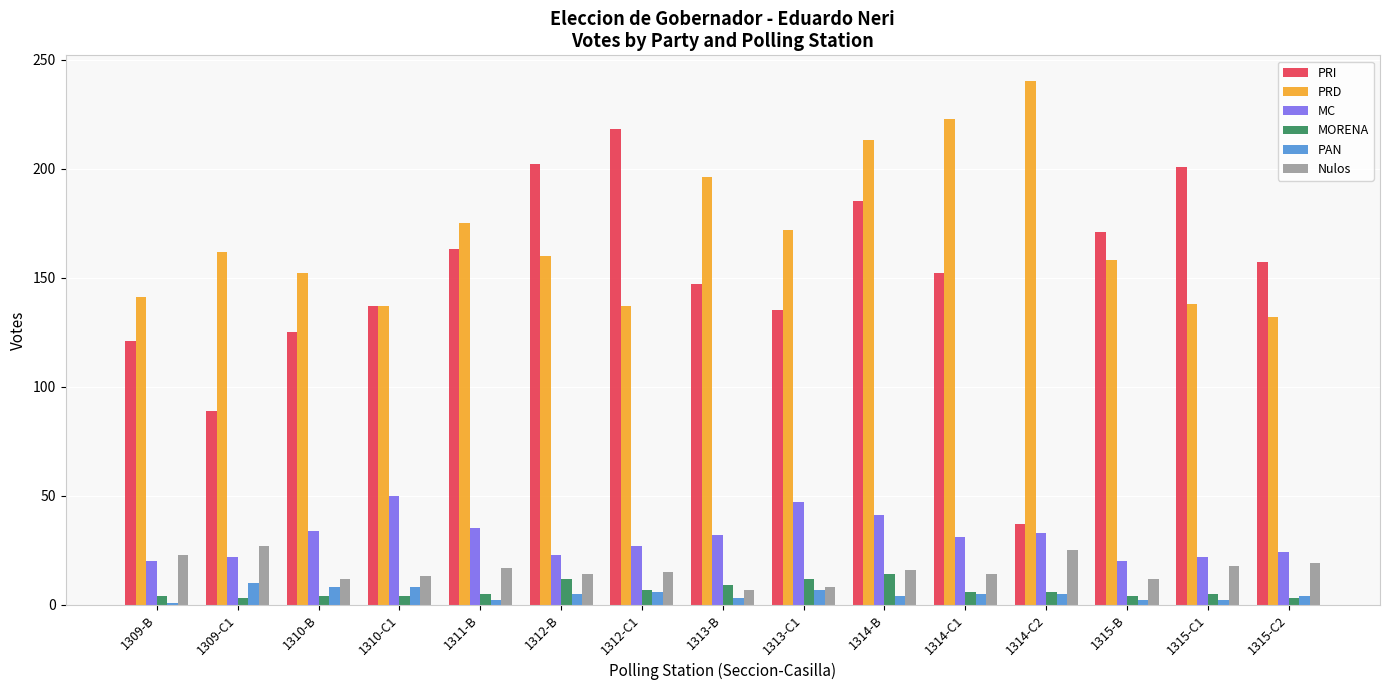

List the series in order of their peak value, lowest first.

PAN, MORENA, Nulos, MC, PRI, PRD